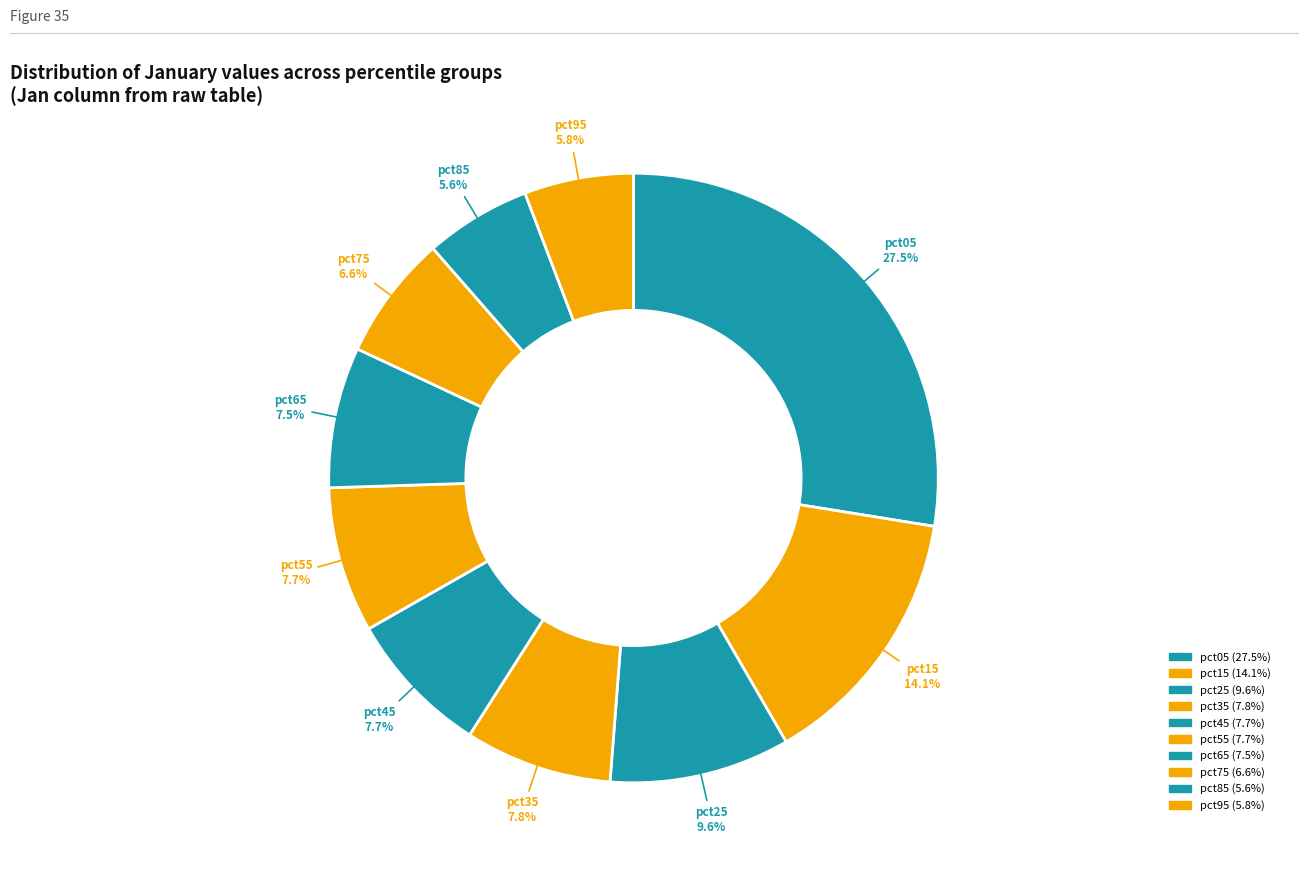

What is the ratio of the value at pct55 to the value at pct35?

1.0